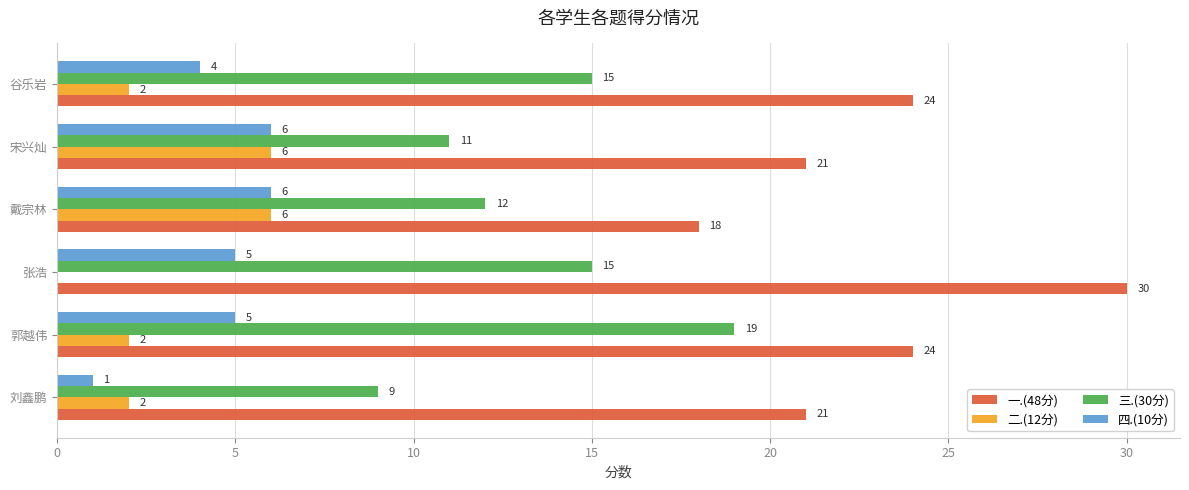

What value does the 三.(30分) series have at 戴宗林, to the nearest 10?

10